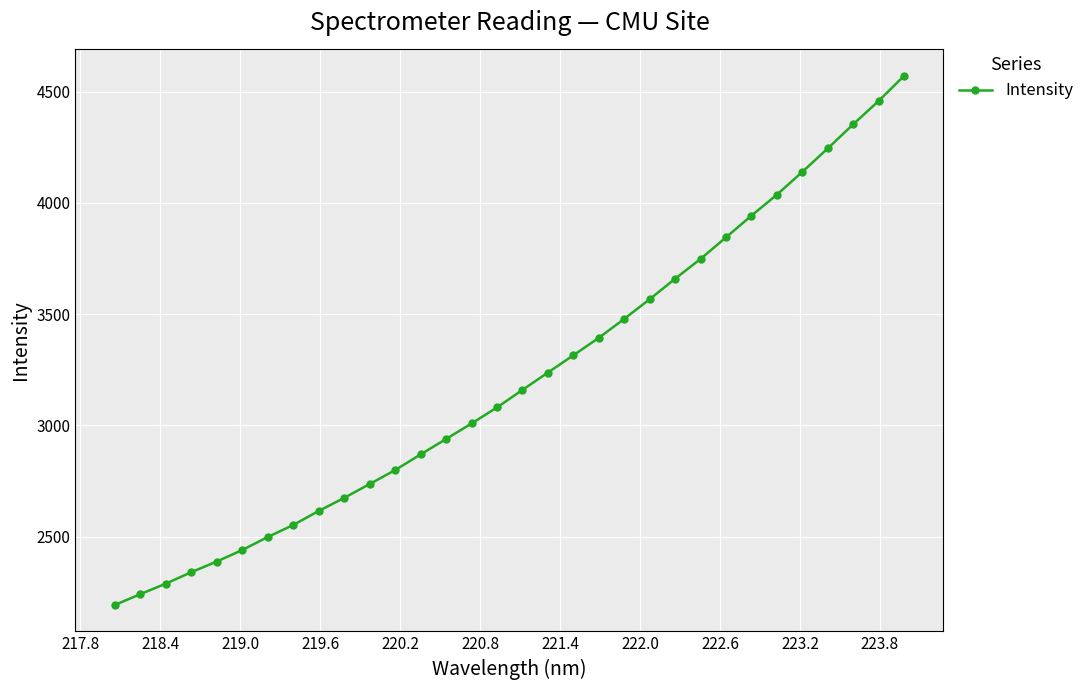

What is the value of the 1st point from the left?

2193.4